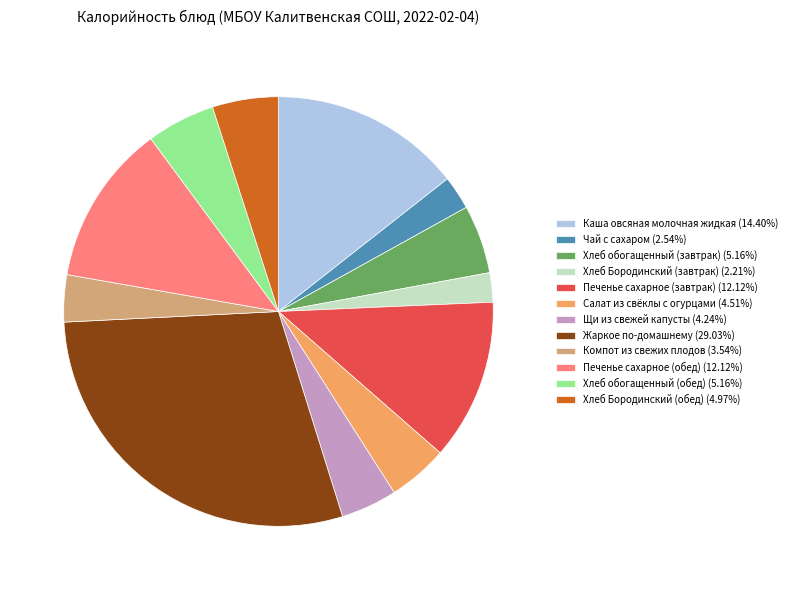

Is Хлеб обогащенный (завтрак) (5.16%) the majority of the pie?

No